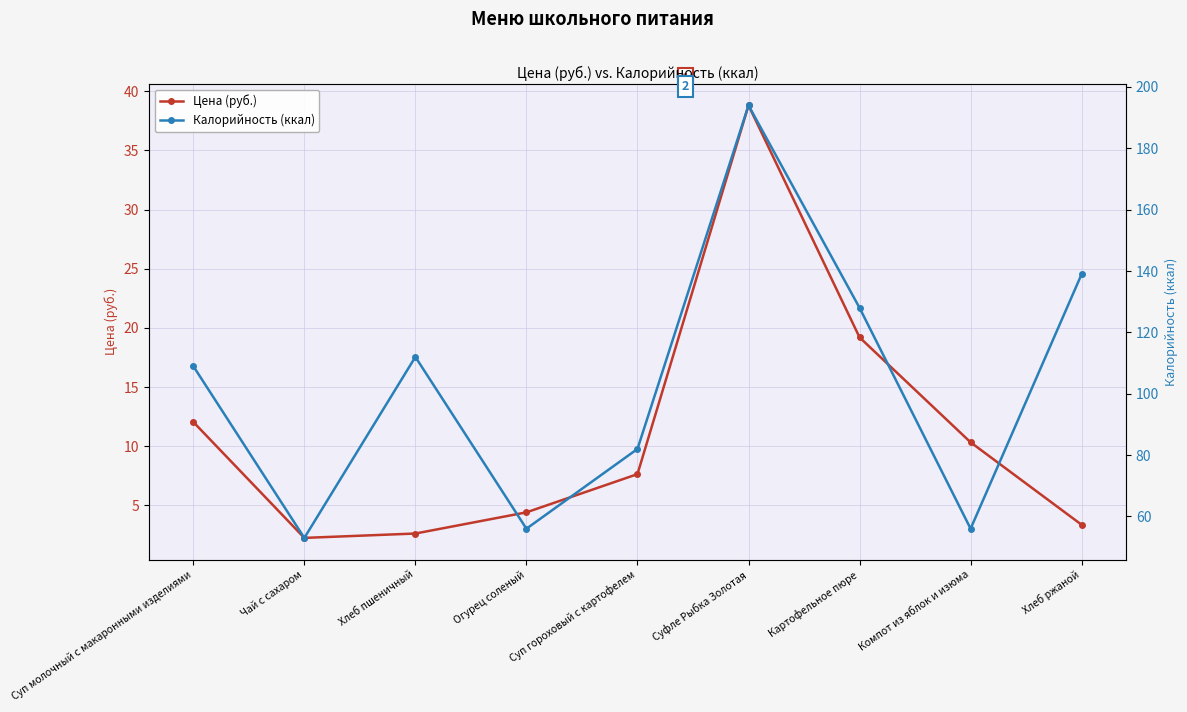

Is it true that Цена (руб.) equals 10.3 at Компот из яблок и изюма?

True